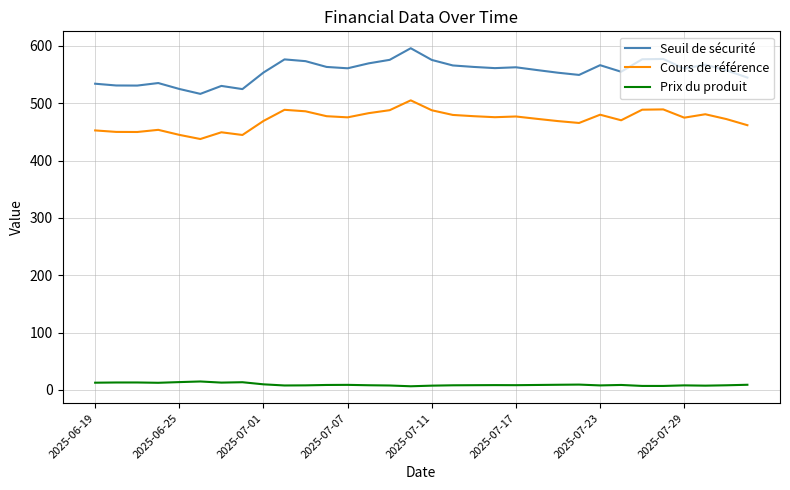

How many series are shown in this chart?

3